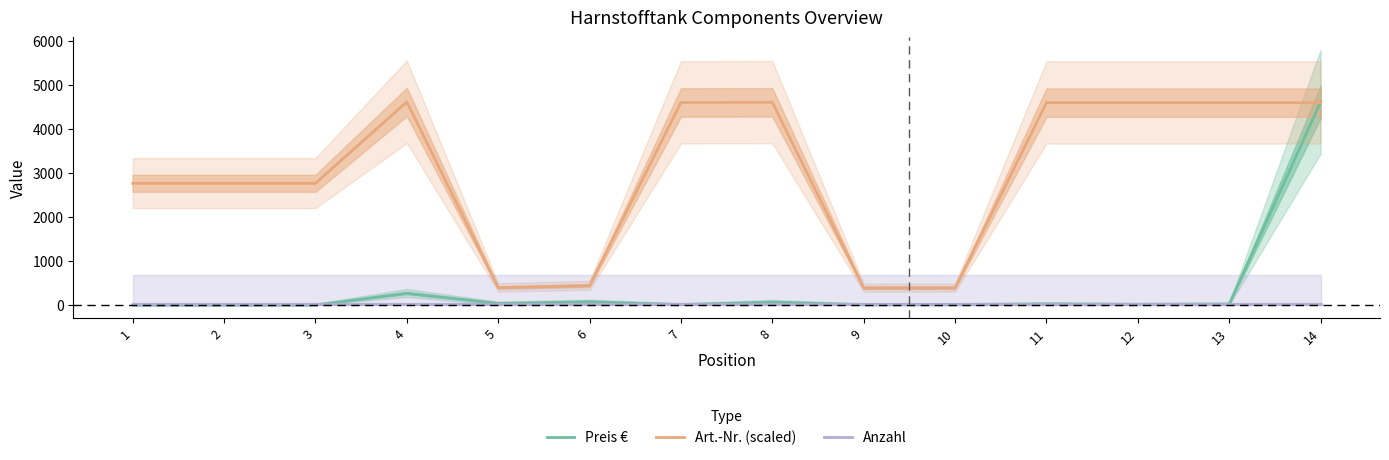

Where does the Art.-Nr. (scaled) series first go above 4595?

4